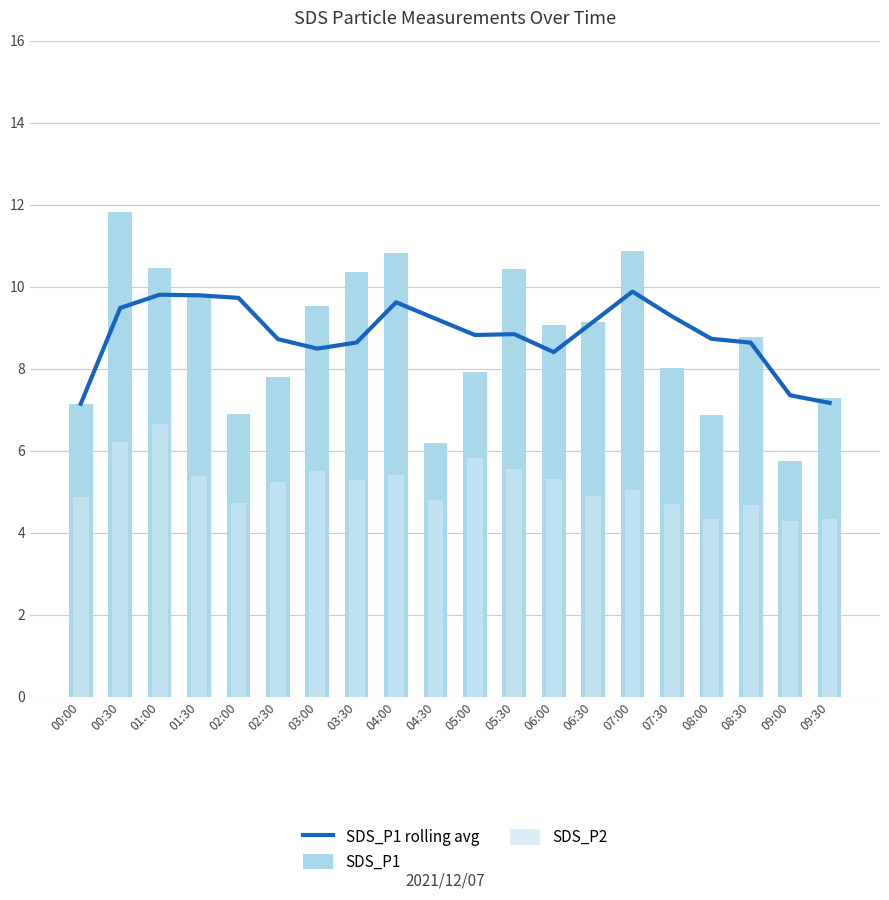

Count the number of data series in this chart.

3